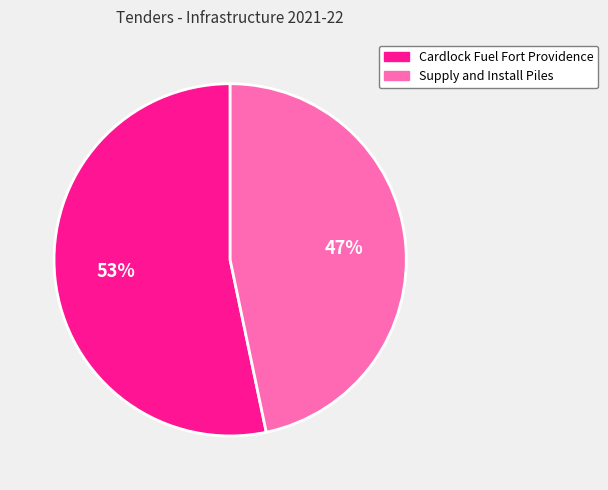

Is Cardlock Fuel Fort Providence the majority of the pie?

Yes